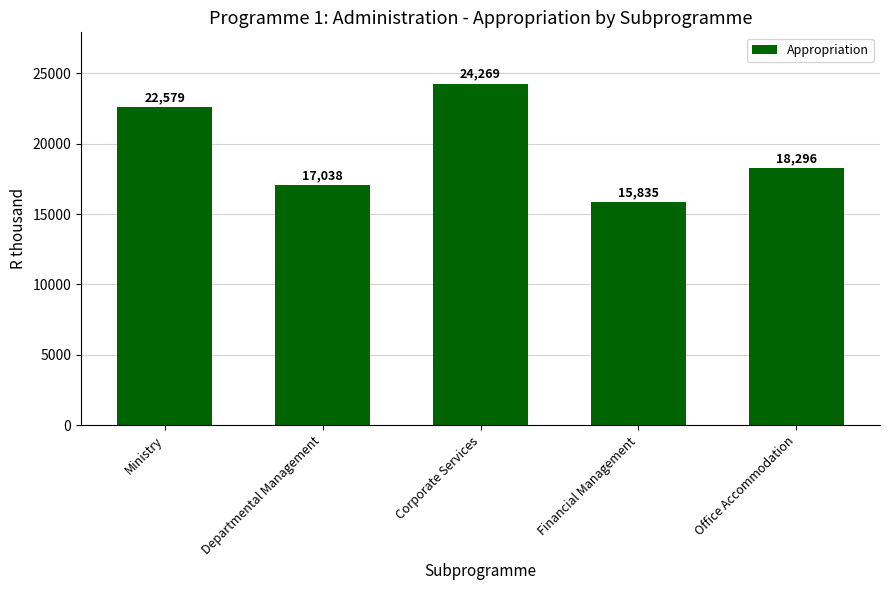

What is the difference between the second highest and minimum values?

6744